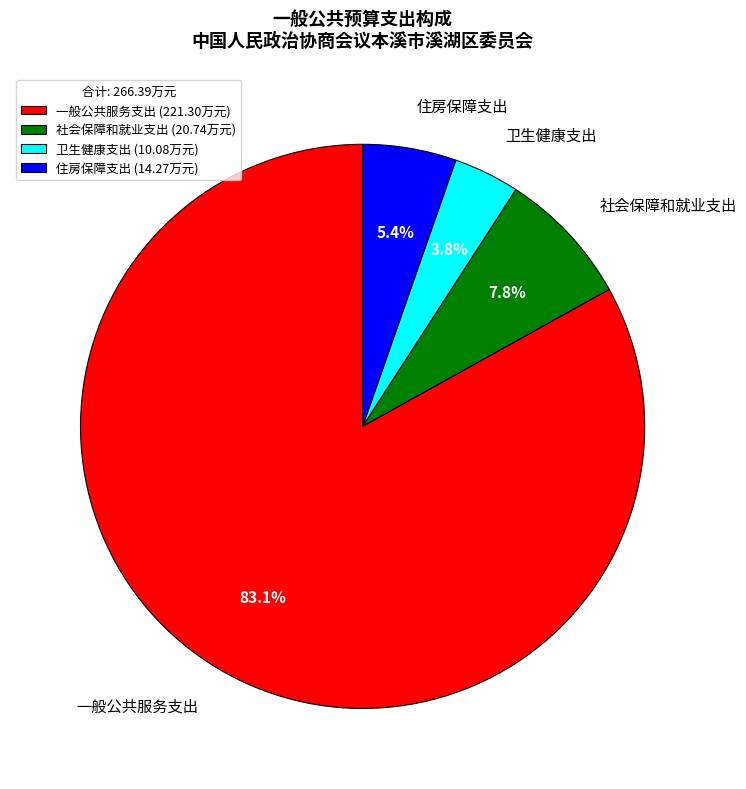

To the nearest percent, what is the difference between the 卫生健康支出 and 一般公共服务支出 slice percentages?

79%